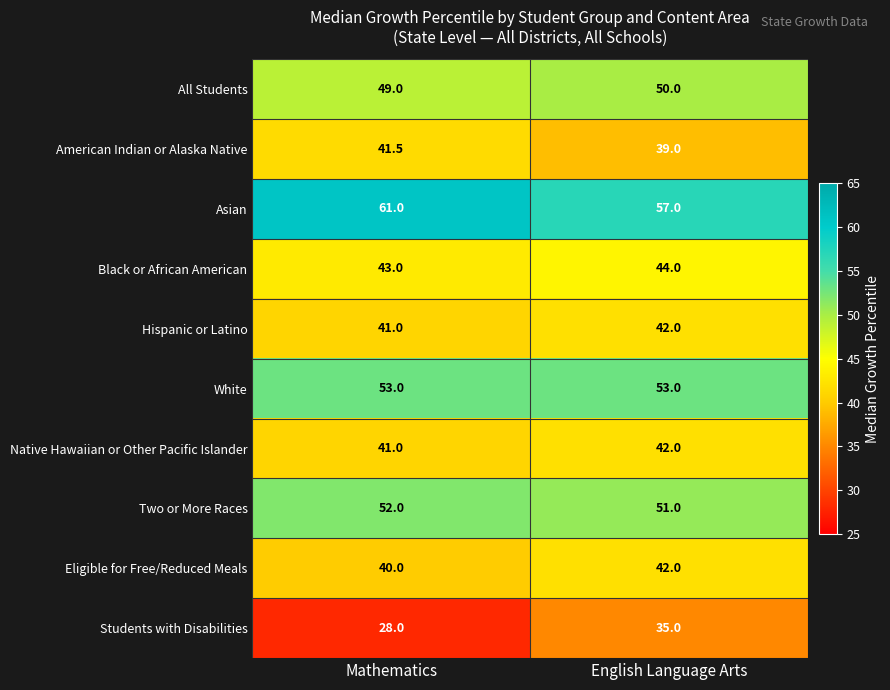

What is the sum of the American Indian or Alaska Native values at English Language Arts and Mathematics?

80.5